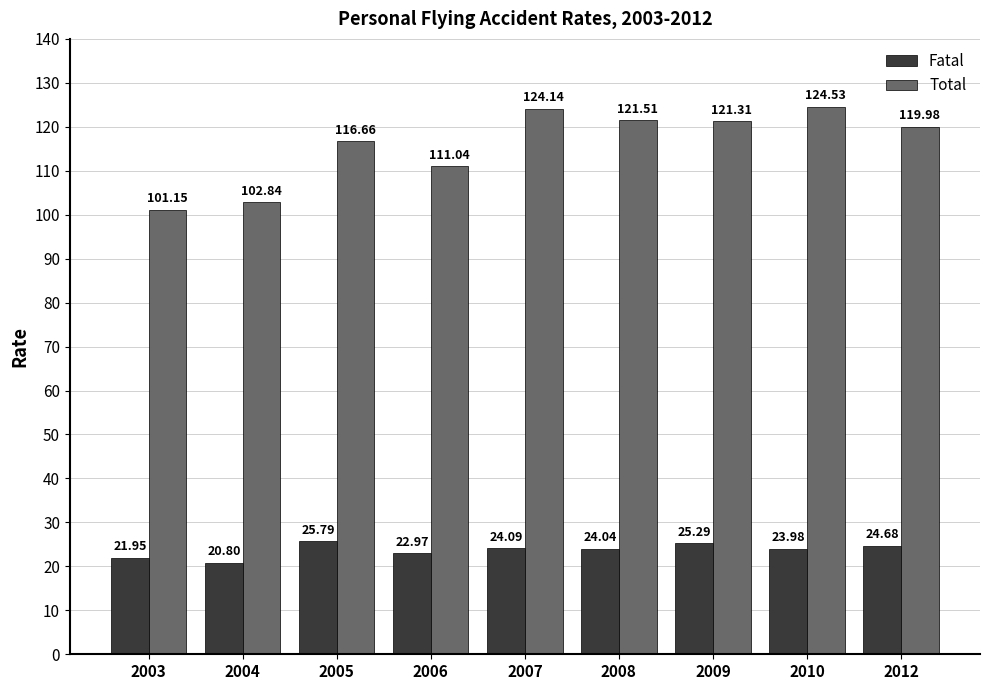

What is the total value across all series at 2007?

148.2